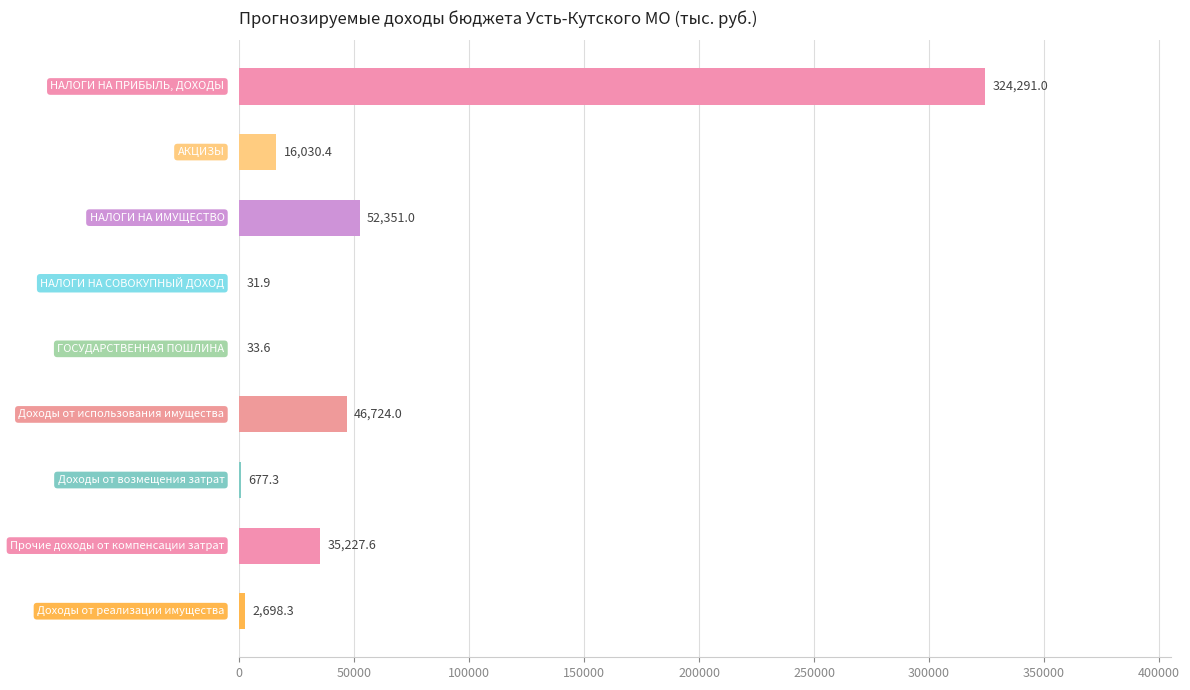

What is the maximum value shown in the chart?

324291.0